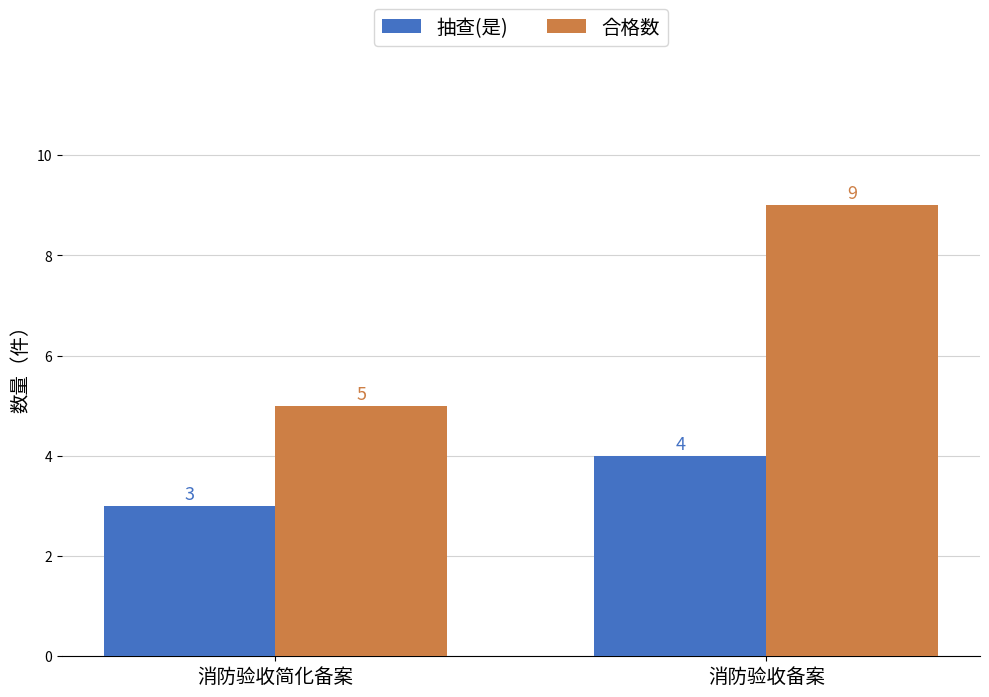

At which label does 抽查(是) reach its minimum?

消防验收简化备案